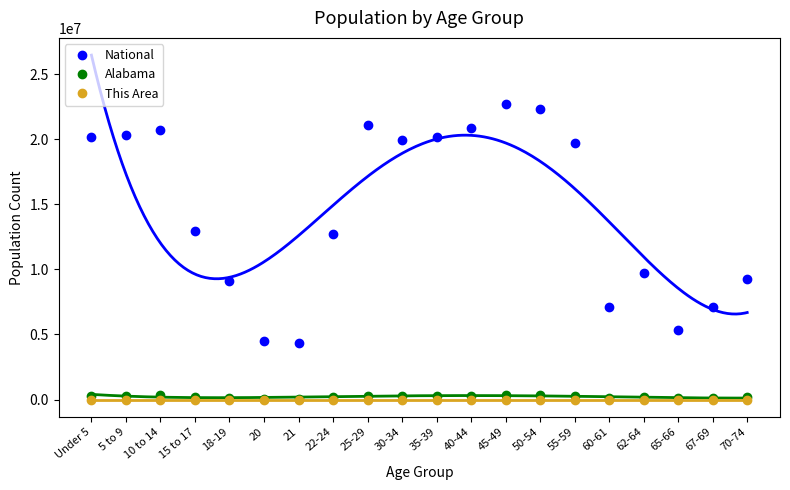

What is the label of the 8th point from the left?

22-24